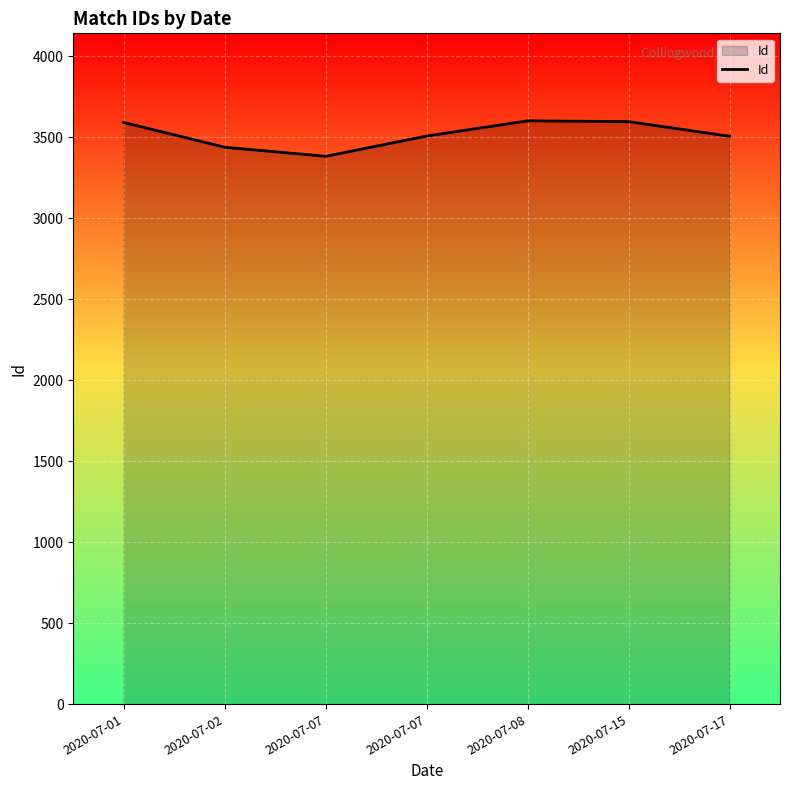

Reading right to left, what are all the values shown in this chart?

3506	3596	3601	3507	3382	3438	3591